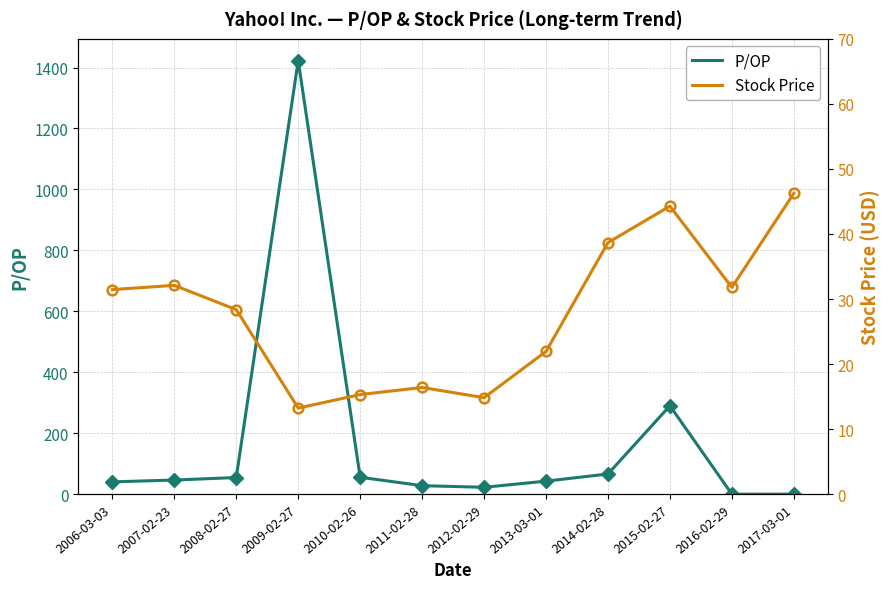

Is the value of Stock Price at 2007-02-23 greater than the value of P/OP at 2017-03-01?

Yes